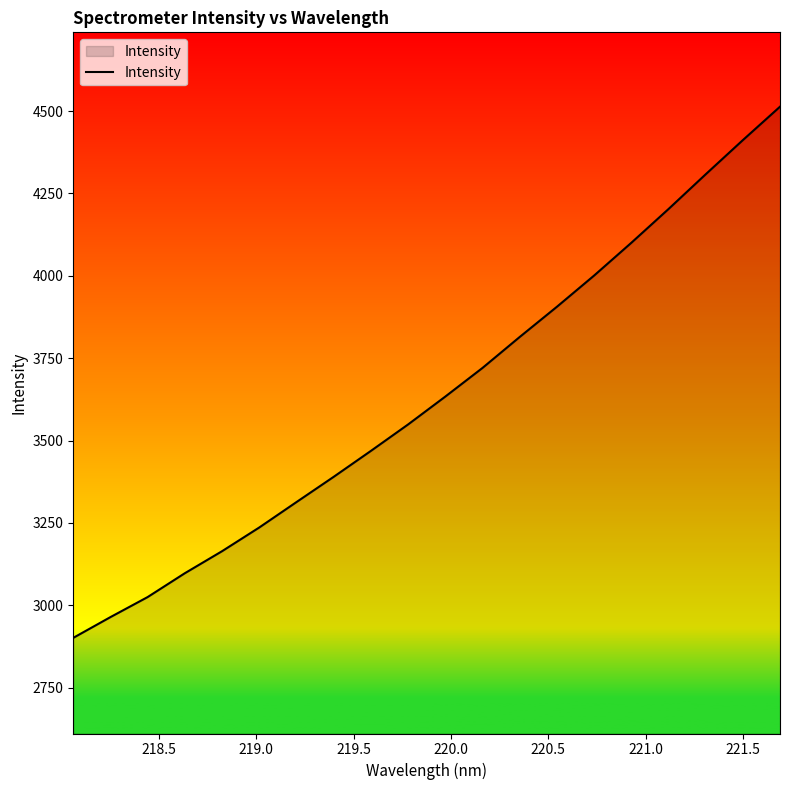

What is the difference between the maximum and minimum values?

1612.4